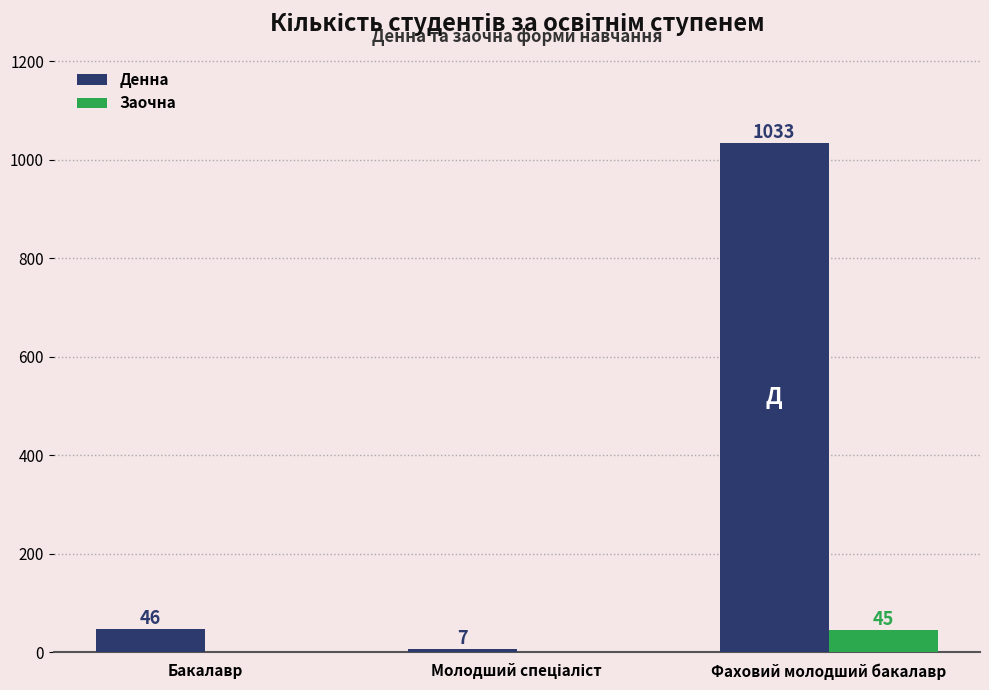

Between Бакалавр and Фаховий молодший бакалавр, which series saw the biggest shift?

Денна